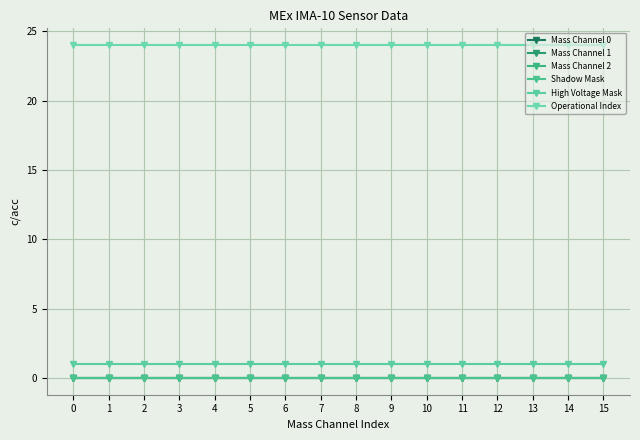

How many lines are shown in the chart?

6